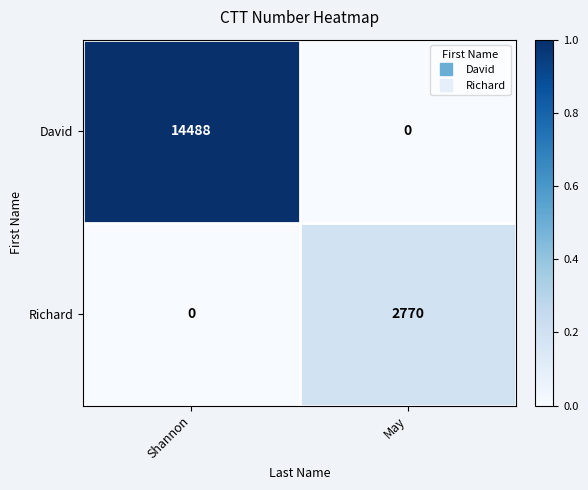

What is the sum of the David values at May and Shannon?

14488